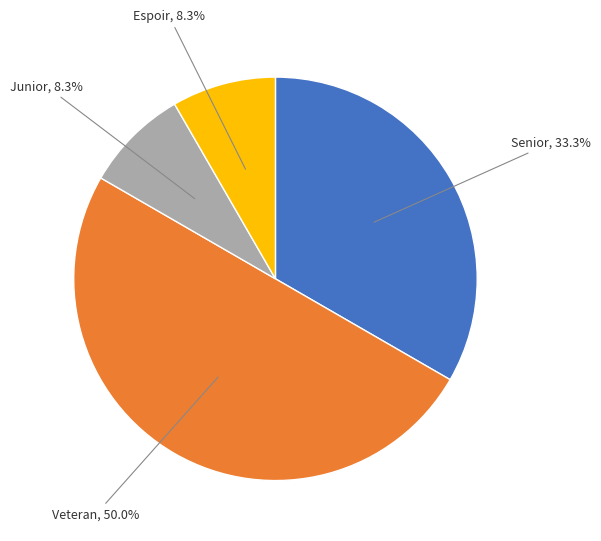

How many slices are in this pie chart?

4